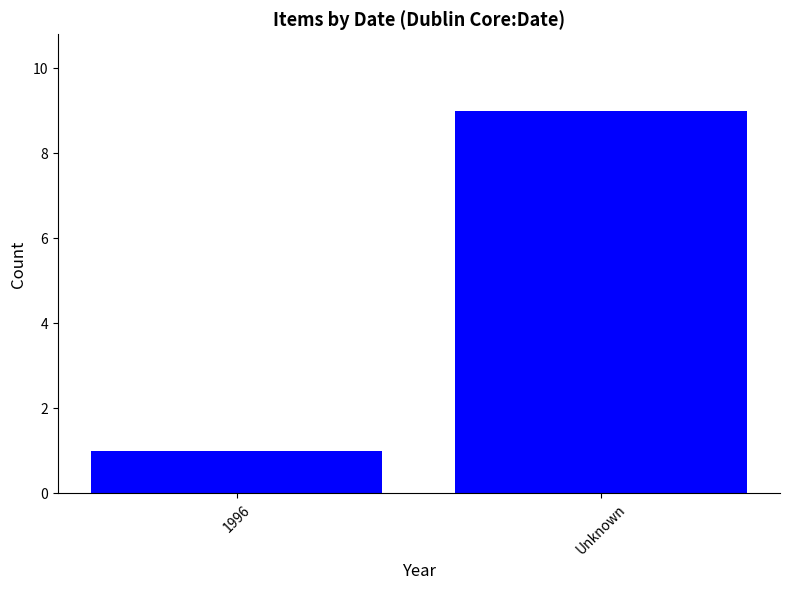

What is the value of the 2nd bar from the left?

9